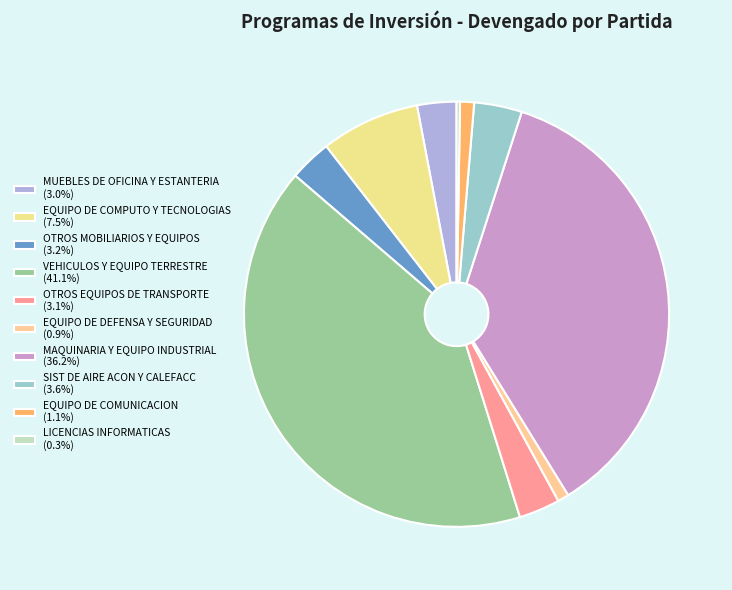

Is it true that EQUIPO DE COMUNICACION is 1% of the pie?

True